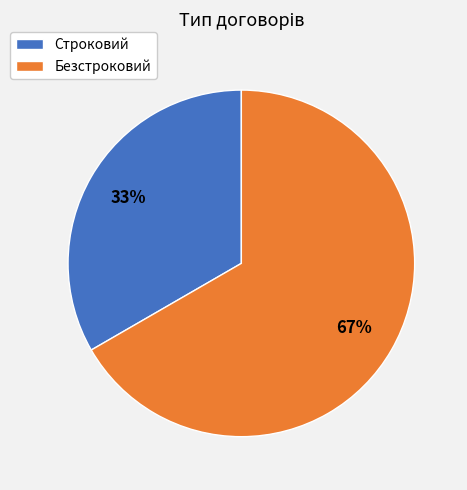

Count the number of slices in the pie.

2